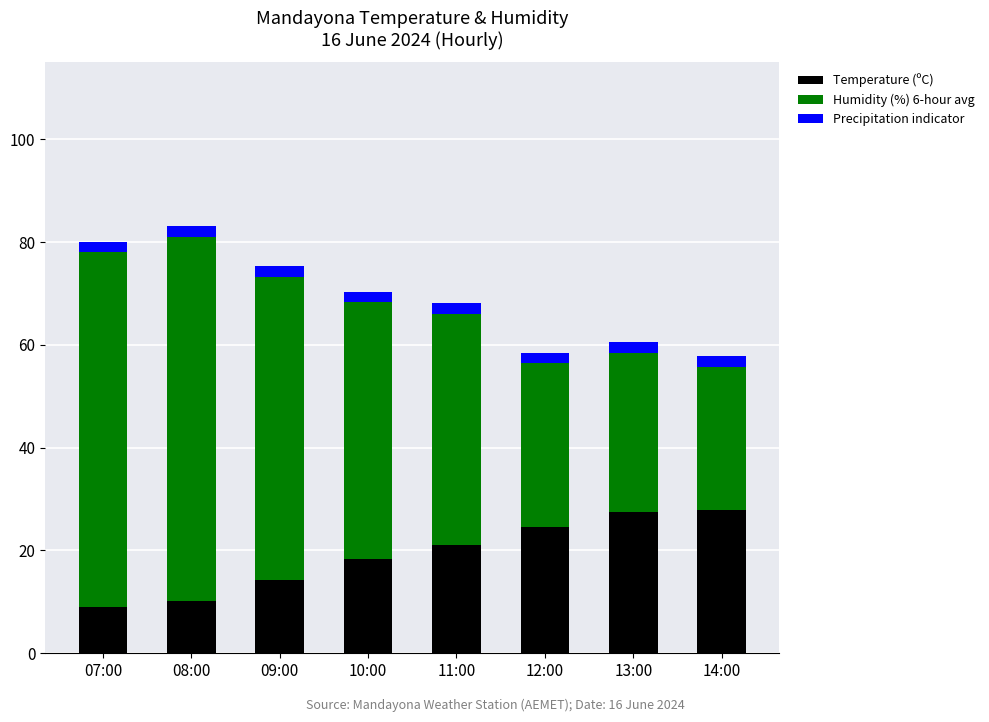

The value of Temperature (ºC) at 12:00 is 11.0. True or false?

False